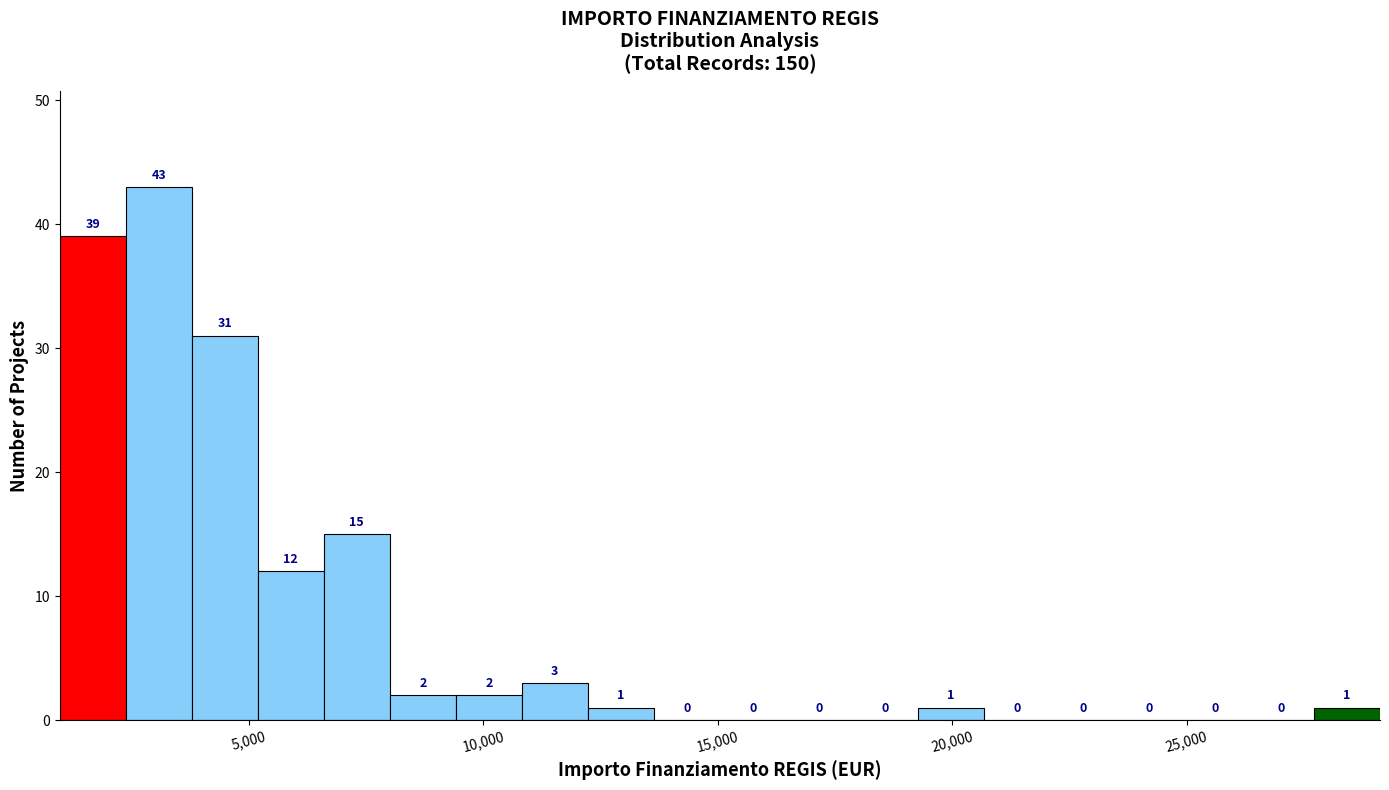

Read against the x-axis, roughly where is the centre of the tallest bar?

3000